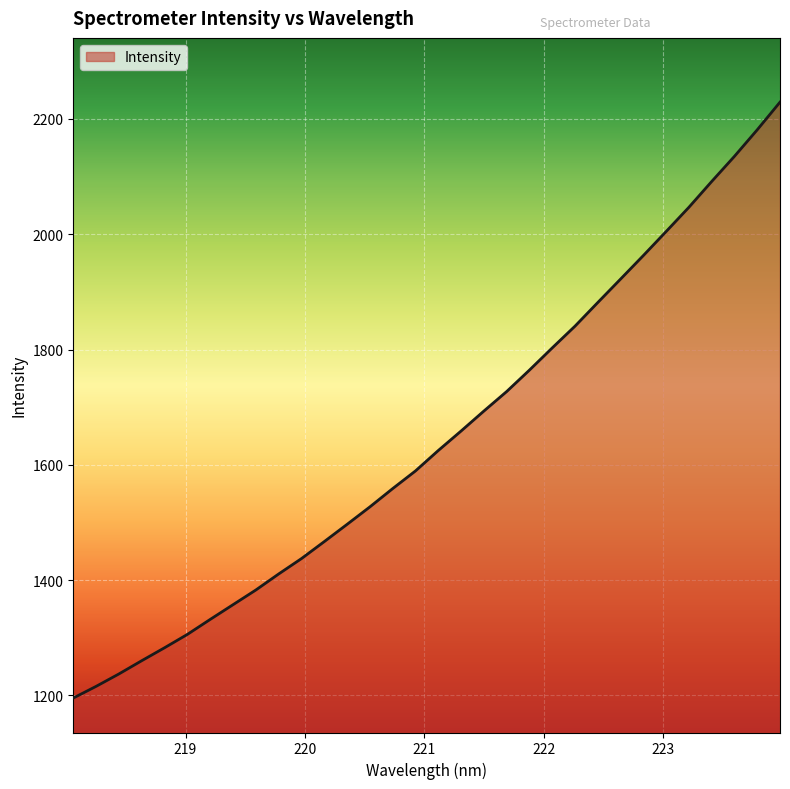

What is the greatest value displayed?

2229.1